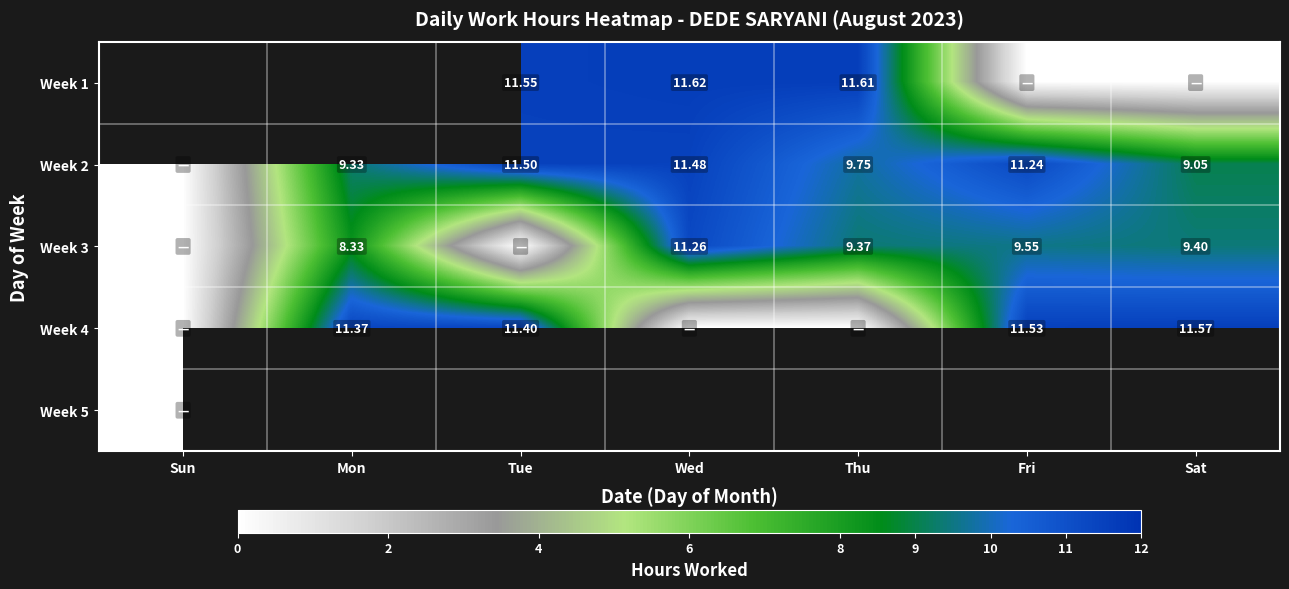

Between Mon and Thu, which is larger?

Thu